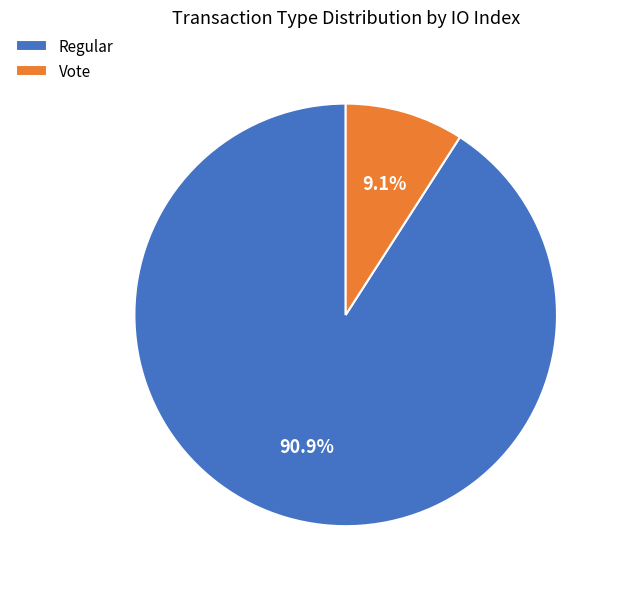

Which category has the biggest portion of the pie?

Regular